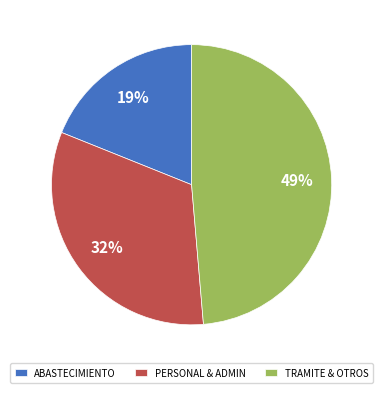

The ABASTECIMIENTO slice represents 34% of the pie. True or false?

False